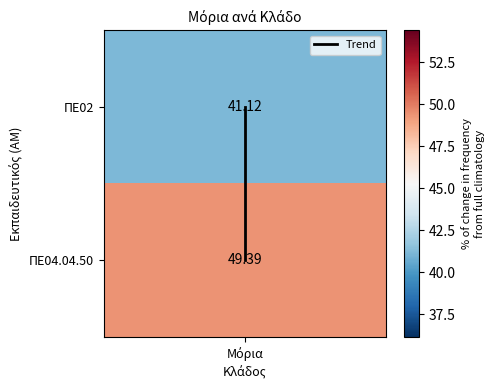

Is it true that the value at Μόρια is 1?

False